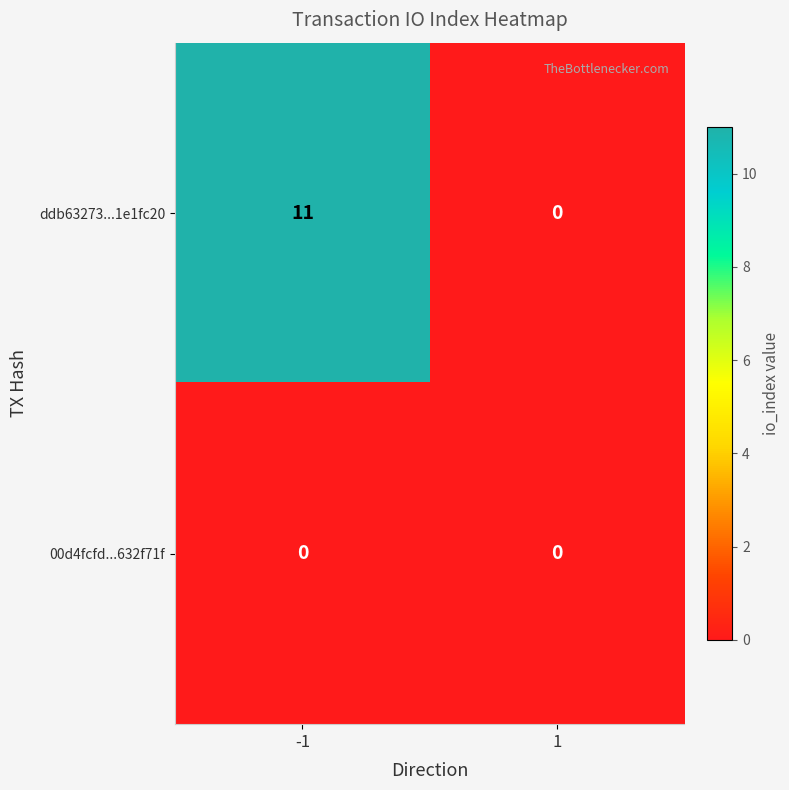

At which category is the sum across all series the highest?

-1